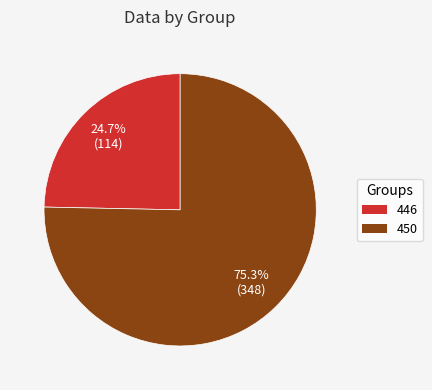

How much of the chart is everything except 446?

75.3%